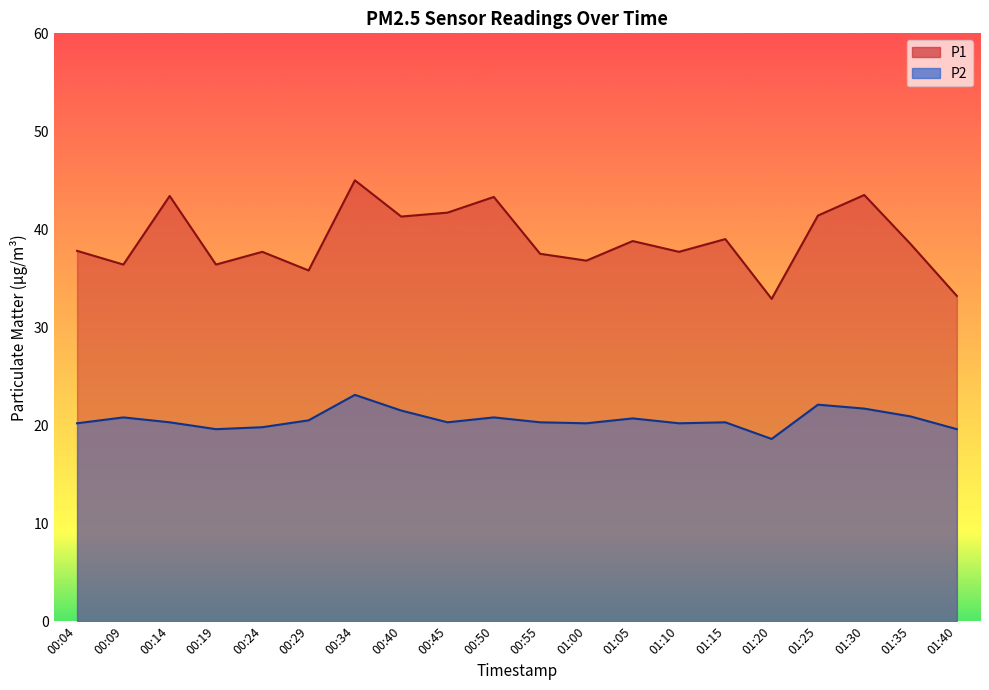

Which category has the highest value in the P1 series?

00:34